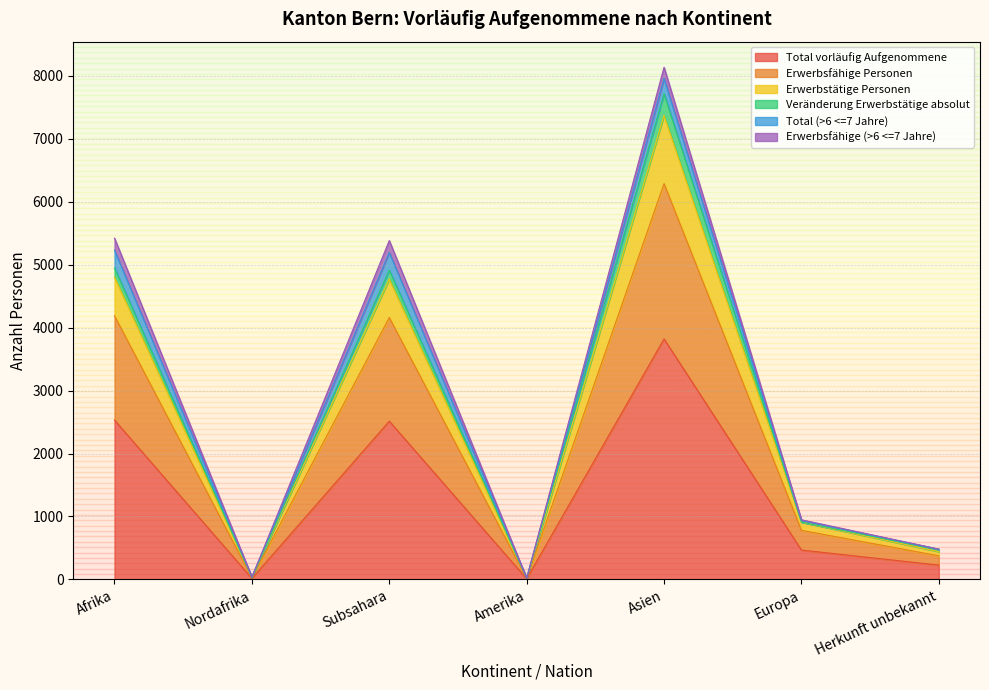

Count the number of categories in the chart.

7